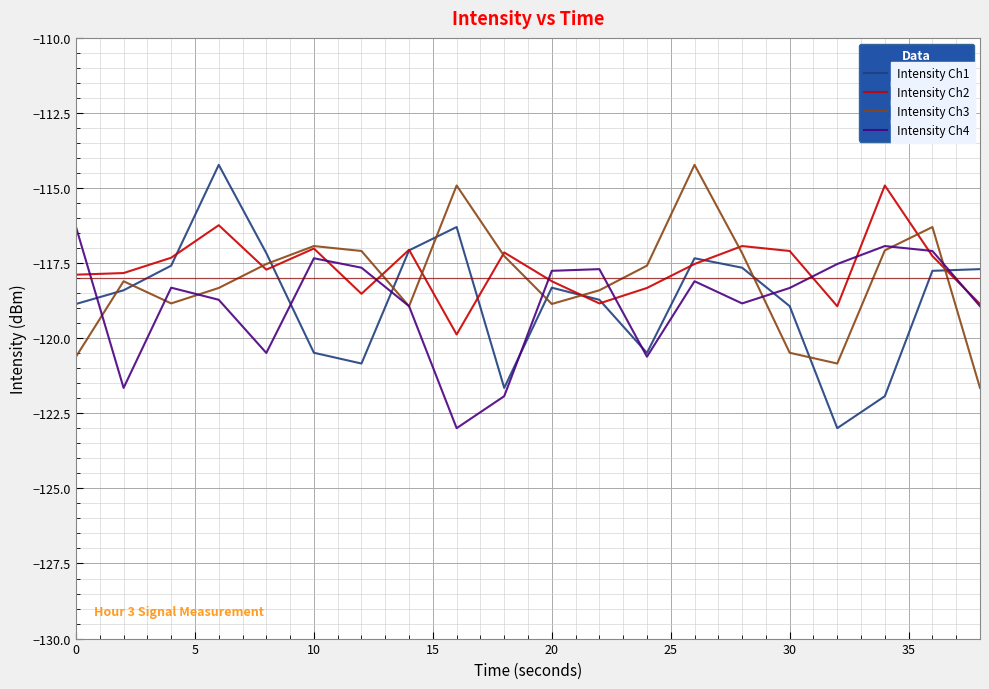

What is the minimum value for Intensity Ch2?

-119.9